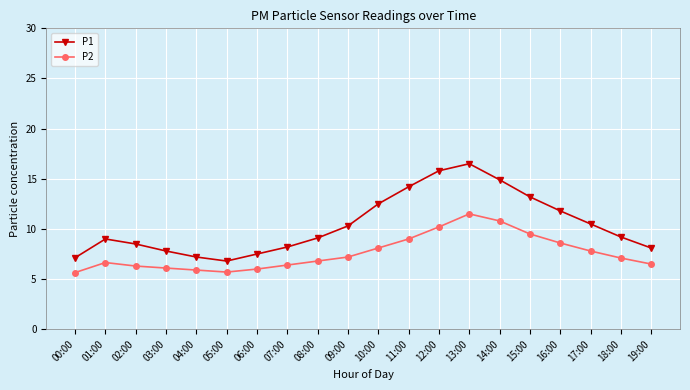

List the series in order of their peak value, lowest first.

P2, P1